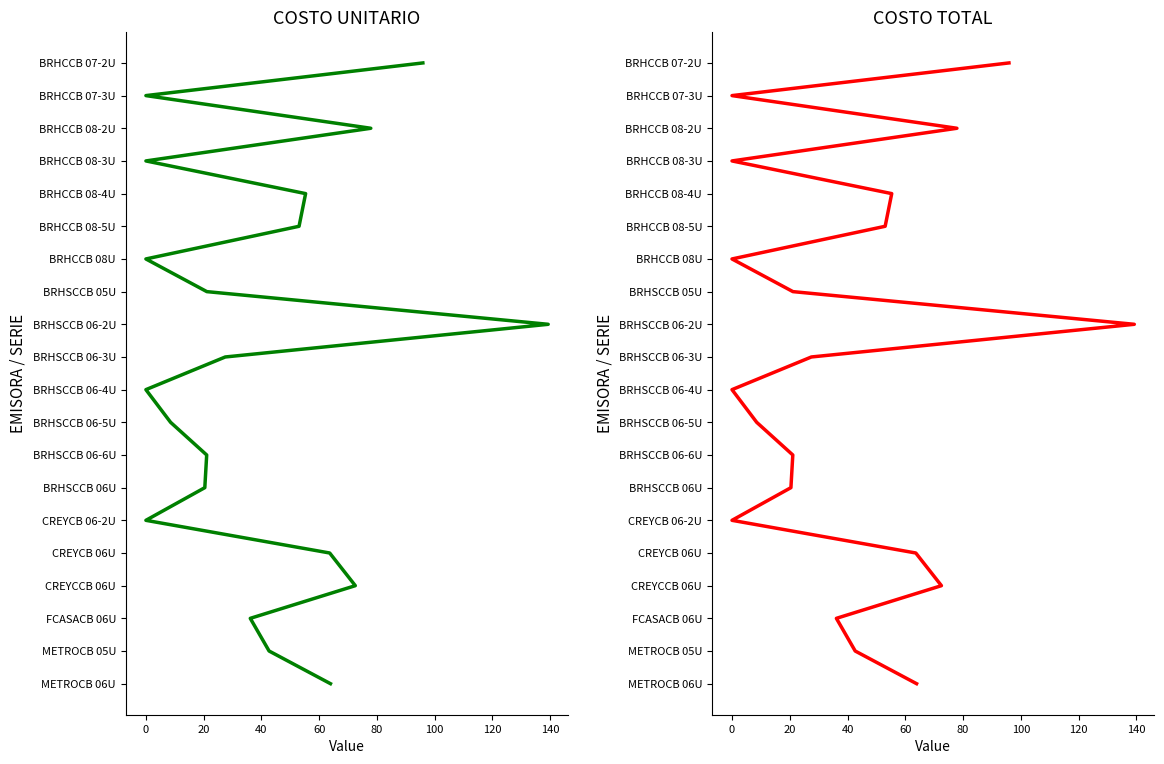

What is the approximate value of COSTO TOTAL at 0?

1